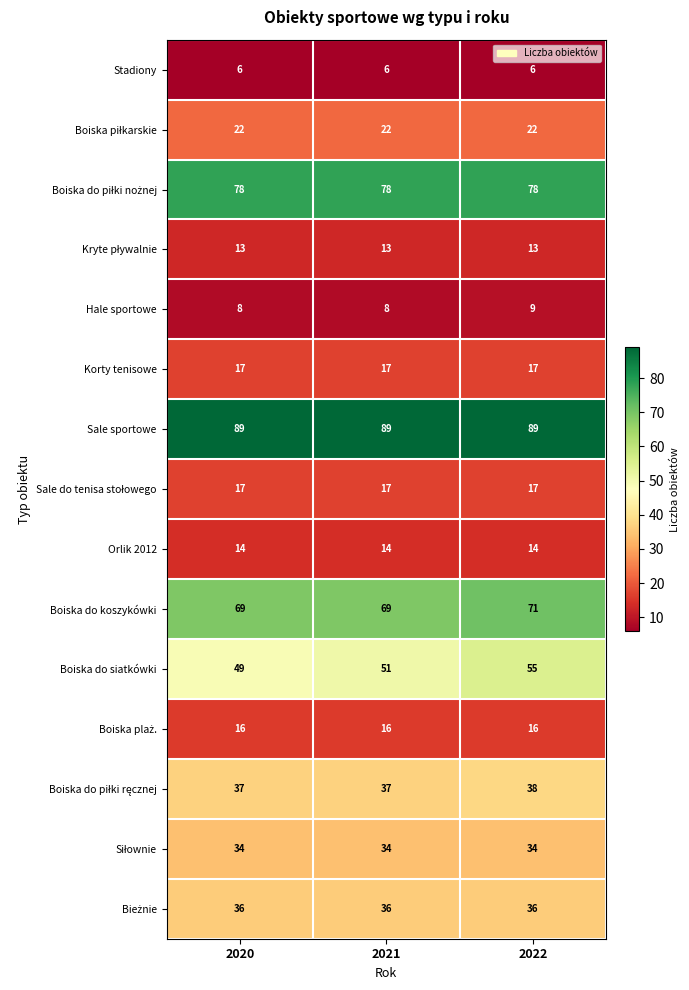

What is the minimum value shown in the chart?

6